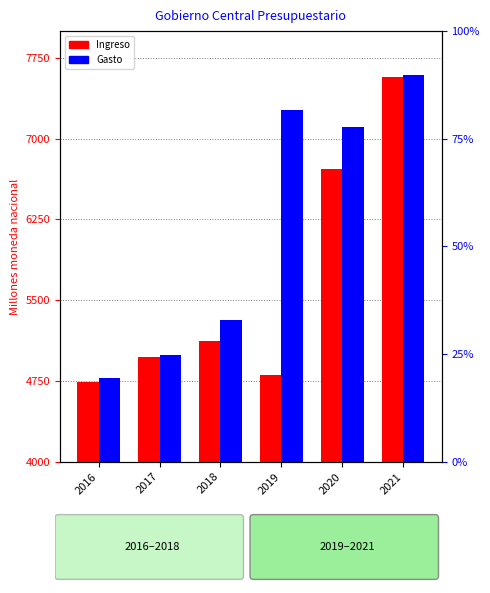

Reading left to right, extract all data points from this chart.

Ingreso: 2016=4742.1	2017=4977.0	2018=5122.8	2019=4805.4	2020=6722.8	2021=7574.0
Gasto: 2016=4777.7	2017=4994.1	2018=5319.0	2019=7269.1	2020=7106.5	2021=7592.8